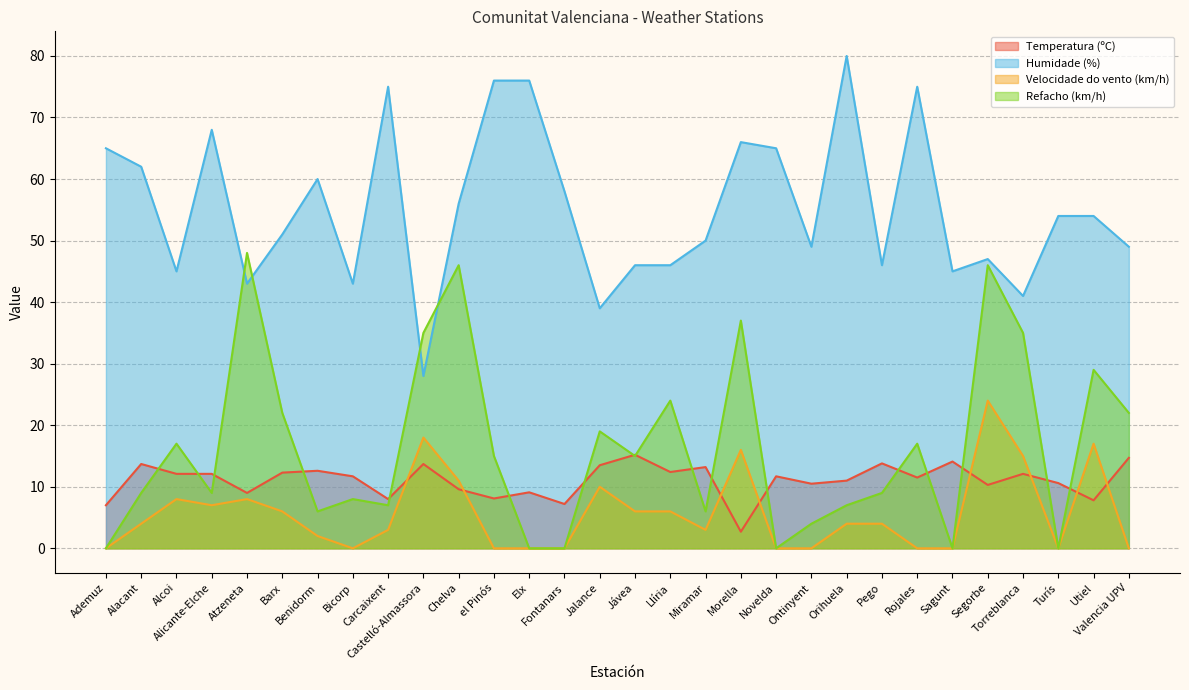

What position from the right is Carcaixent?

22